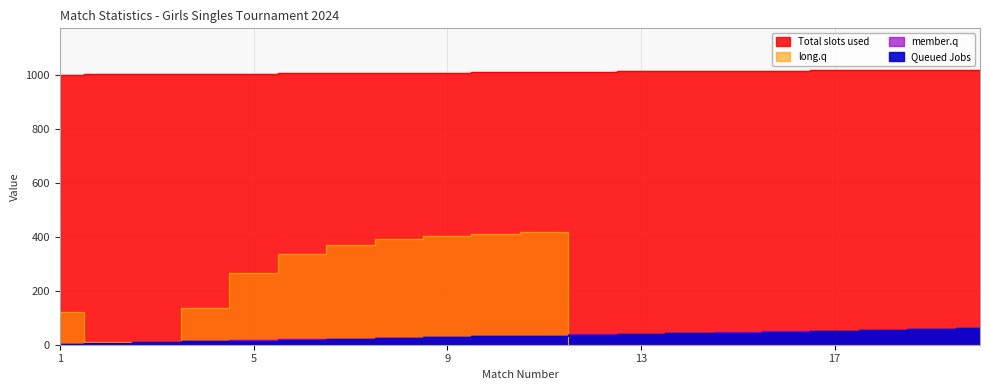

What is the difference between the Queued Jobs values at 17 and 3?

42